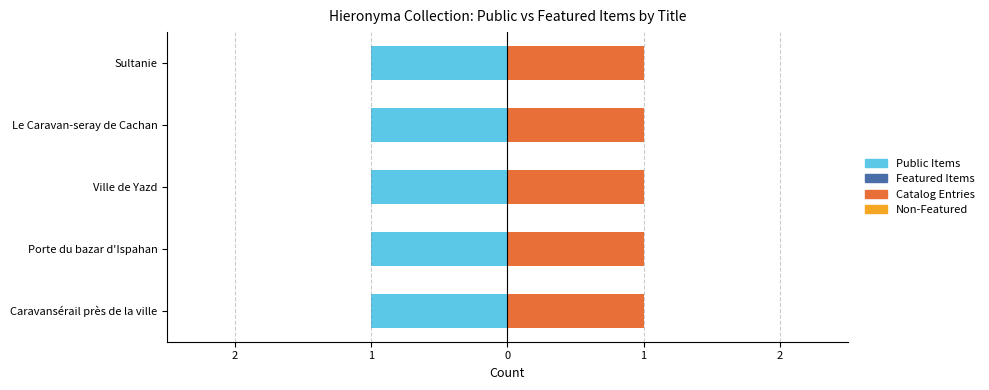

What is the difference between the highest and lowest values at Le Caravan-seray de Cachan?

1